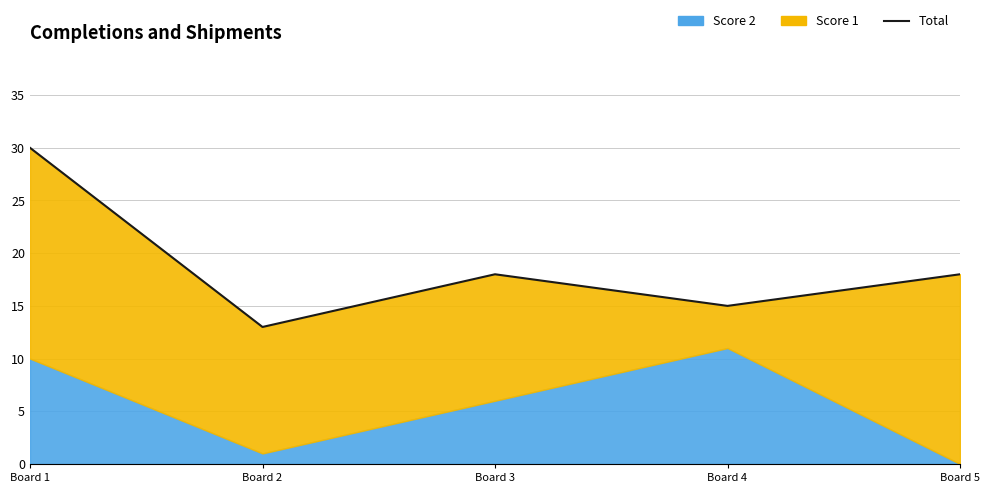

Reading right to left, what are all the values shown in this chart?

18	15	18	13	30